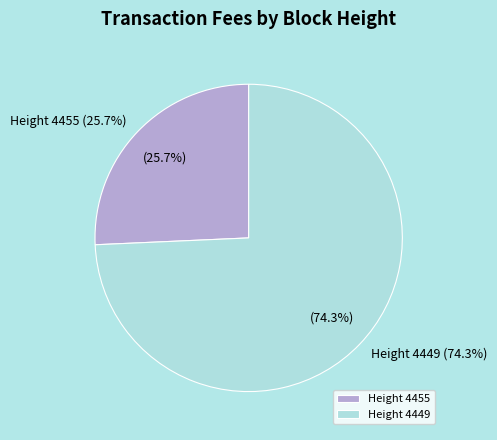

To the nearest percent, what percentage of the pie is 4455?

26%